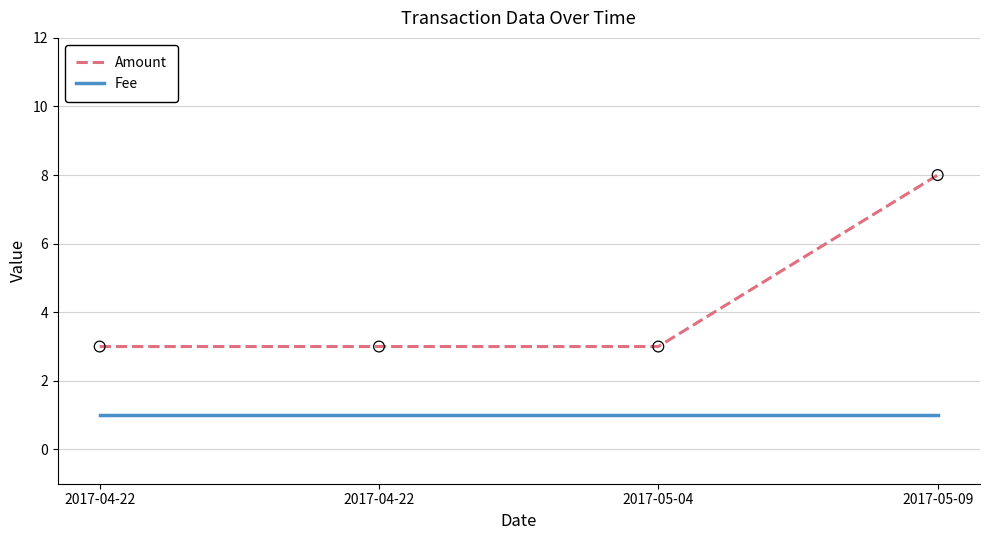

Which series has the largest total across all categories?

Amount